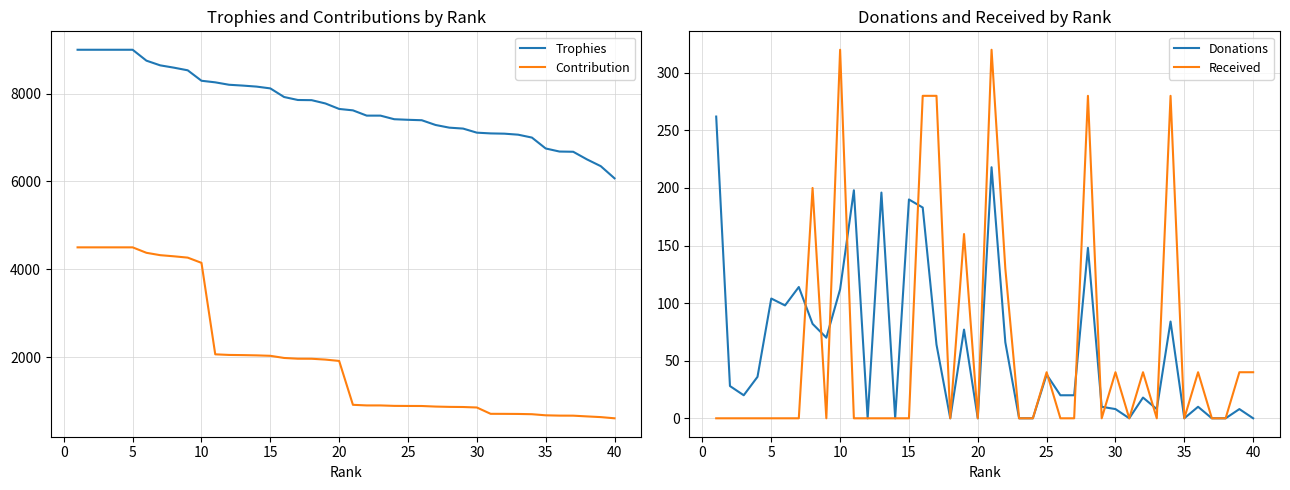

Which series has the largest range (max minus min)?

Contribution